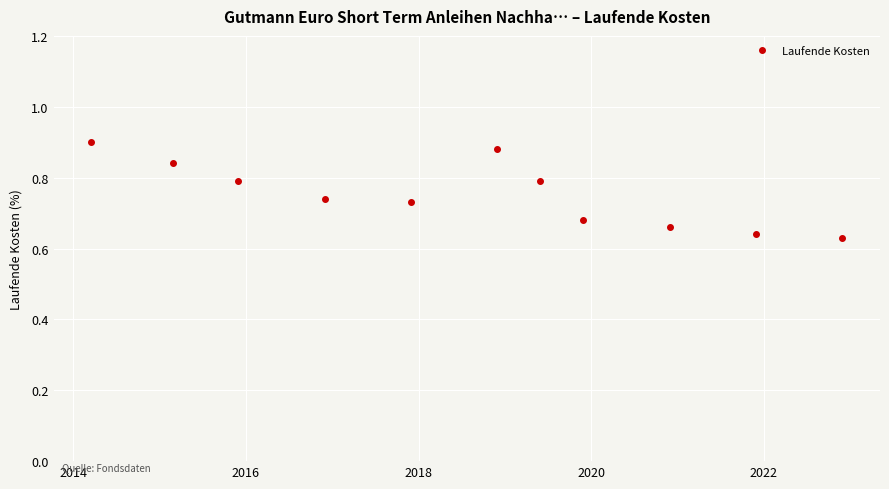

What is the difference between the maximum and minimum values?

0.3